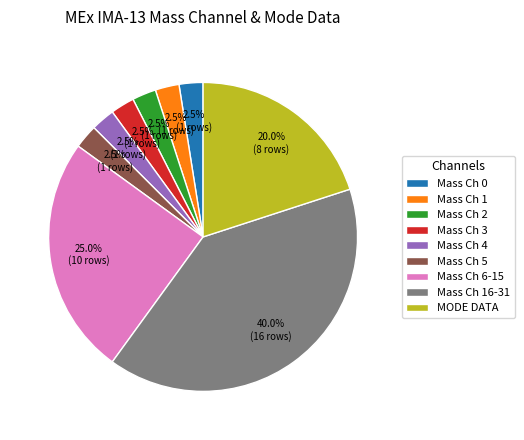

How many segments does this pie chart have?

9